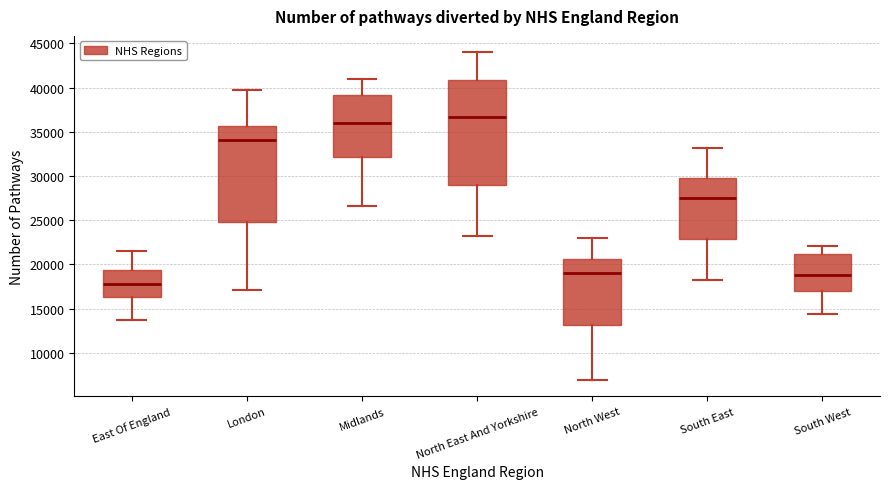

Reading left to right, read every box against the y-axis: the position of its median line, the range the box covers, and the ends of its whiskers. The values are not printed on the chart, so give them approximately, as read against the axis.

East Of England: median 18000, box 16500 to 19500, whiskers 13500 to 21500
London: median 34000, box 25000 to 35500, whiskers 17000 to 39500
Midlands: median 36000, box 32000 to 39000, whiskers 26500 to 41000
North East And Yorkshire: median 36500, box 29000 to 41000, whiskers 23000 to 44000
North West: median 19000, box 13000 to 20500, whiskers 7000 to 23000
South East: median 27500, box 23000 to 29500, whiskers 18500 to 33000
South West: median 19000, box 17000 to 21000, whiskers 14500 to 22000